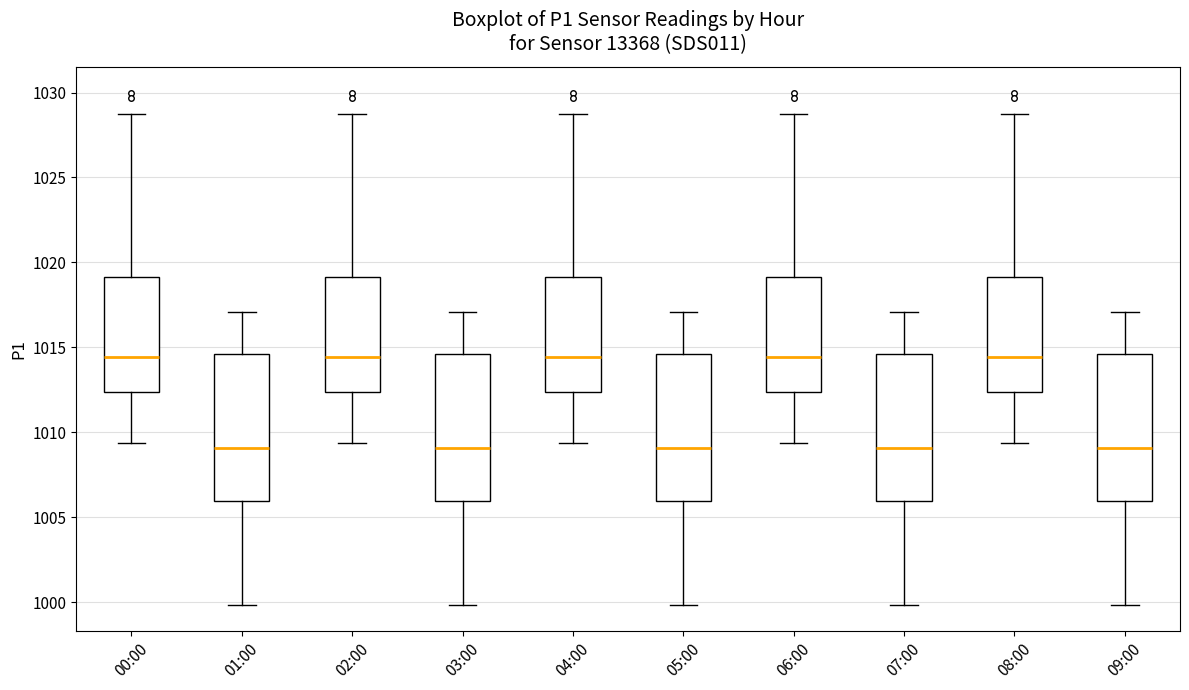

Reading left to right, transcribe this box plot: for each box, give where its median line is, the range the box spans, and where its two whiskers end, as read against the y-axis. The values are not printed on the chart, so give them approximately, as read against the axis.

00:00: median 1014.5, box 1012.5 to 1019.0, whiskers 1009.5 to 1029.0
01:00: median 1009.0, box 1006.0 to 1014.5, whiskers 1000.0 to 1017.0
02:00: median 1014.5, box 1012.5 to 1019.0, whiskers 1009.5 to 1029.0
03:00: median 1009.0, box 1006.0 to 1014.5, whiskers 1000.0 to 1017.0
04:00: median 1014.5, box 1012.5 to 1019.0, whiskers 1009.5 to 1029.0
05:00: median 1009.0, box 1006.0 to 1014.5, whiskers 1000.0 to 1017.0
06:00: median 1014.5, box 1012.5 to 1019.0, whiskers 1009.5 to 1029.0
07:00: median 1009.0, box 1006.0 to 1014.5, whiskers 1000.0 to 1017.0
08:00: median 1014.5, box 1012.5 to 1019.0, whiskers 1009.5 to 1029.0
09:00: median 1009.0, box 1006.0 to 1014.5, whiskers 1000.0 to 1017.0